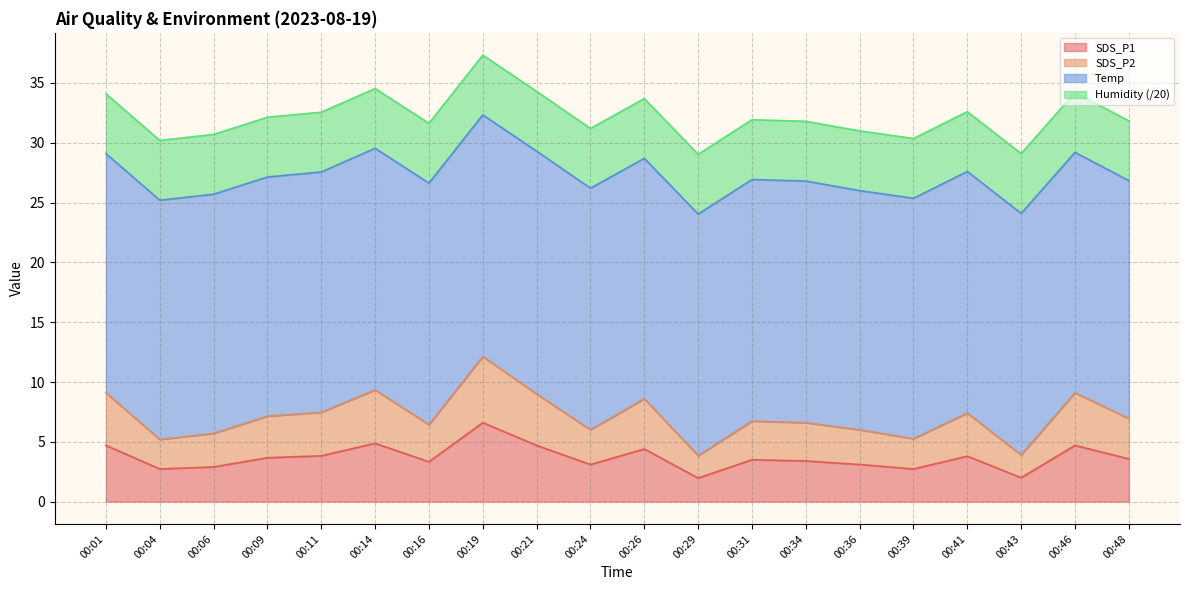

What is the total value across all series at 00:04?

30.2